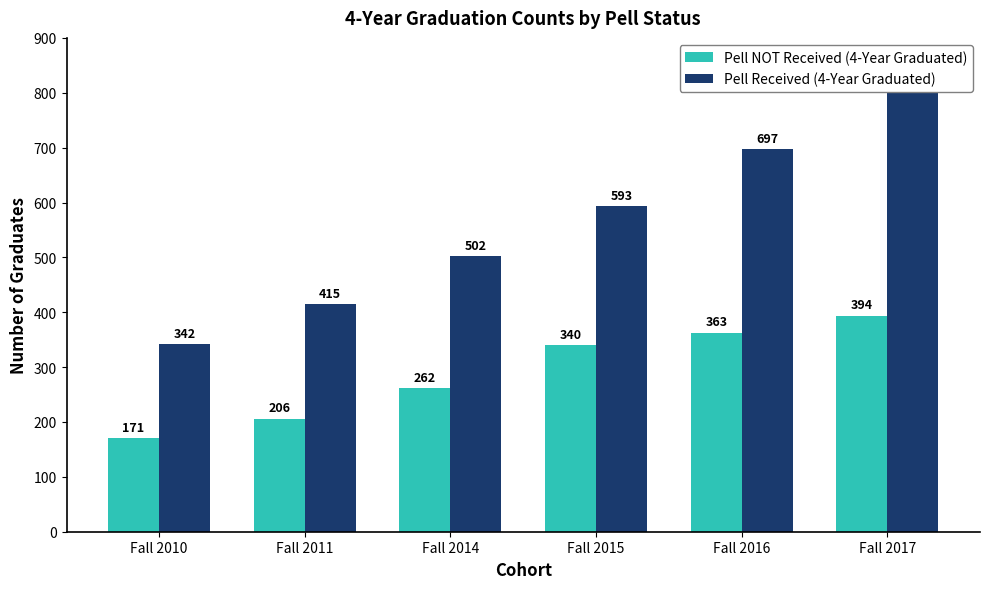

The value of Pell NOT Received (4-Year Graduated) at Fall 2014 is 455. True or false?

False